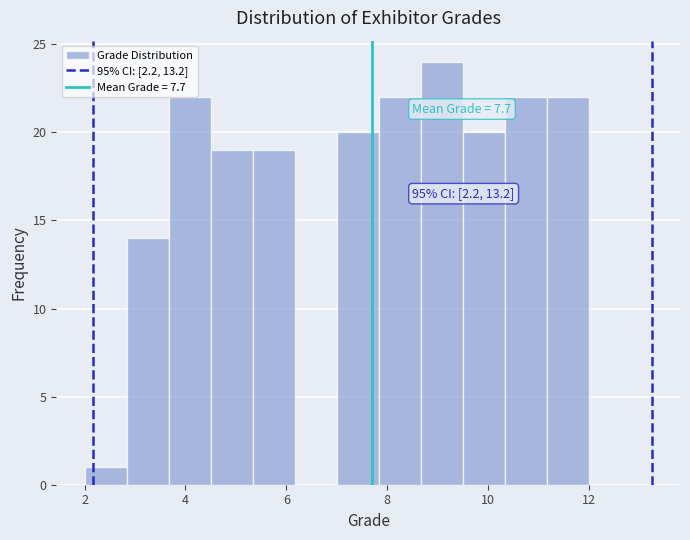

Over which range of the x-axis is the bar tallest?

8.6 to 9.6